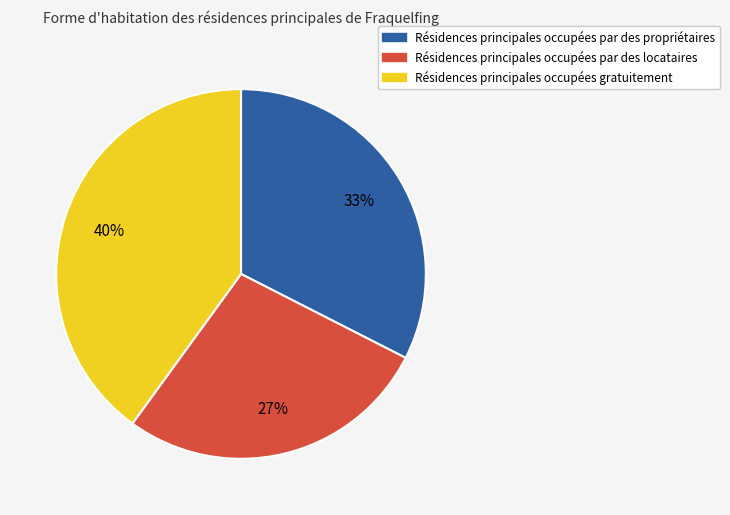

To the nearest percent, what is the average slice percentage?

33%